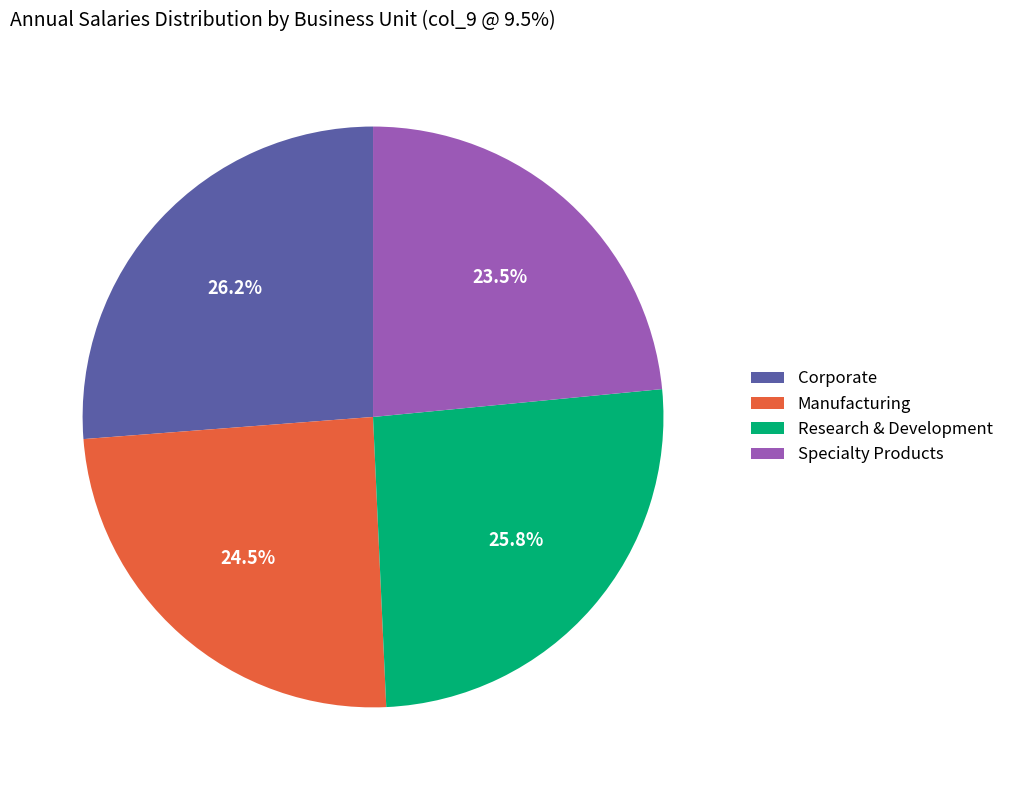

Between Manufacturing and Research & Development, which is larger?

Research & Development